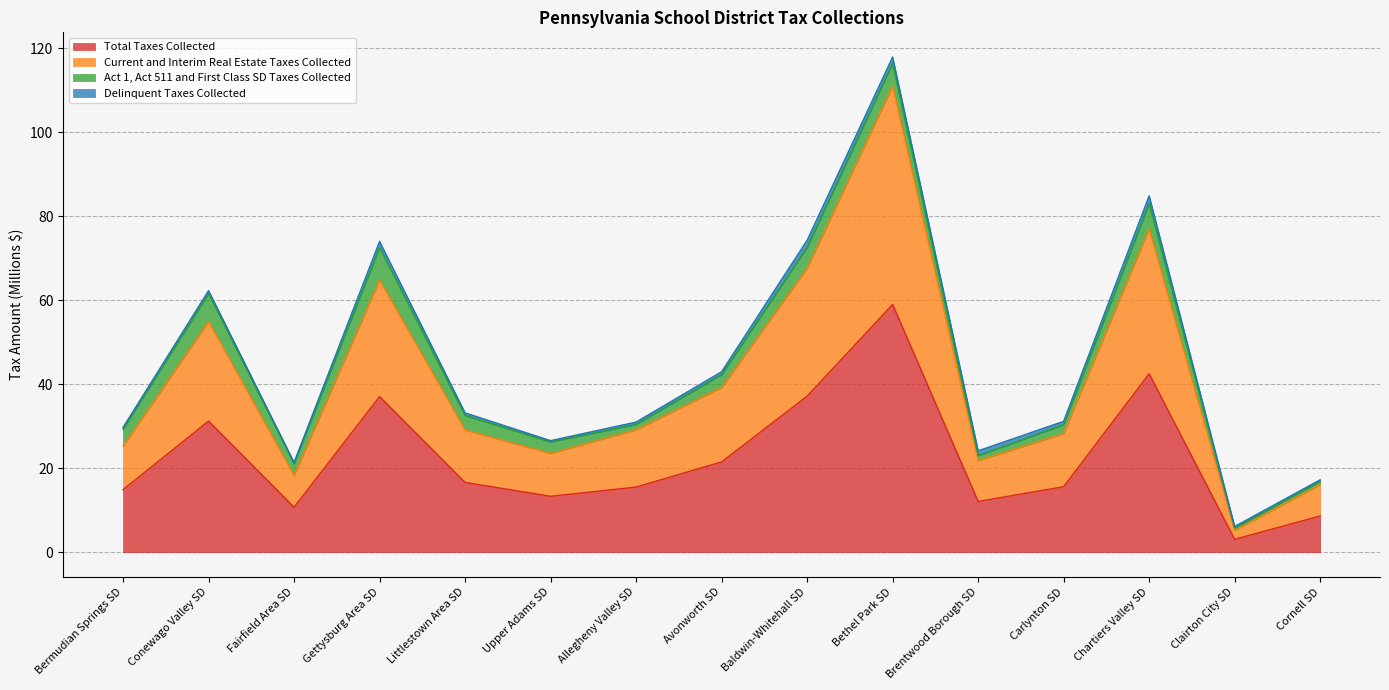

What is the maximum value for Total Taxes Collected?

59.0